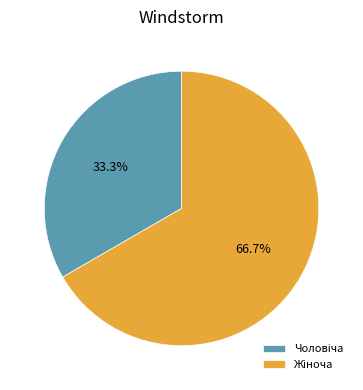

Is there a majority slice in this chart?

Yes